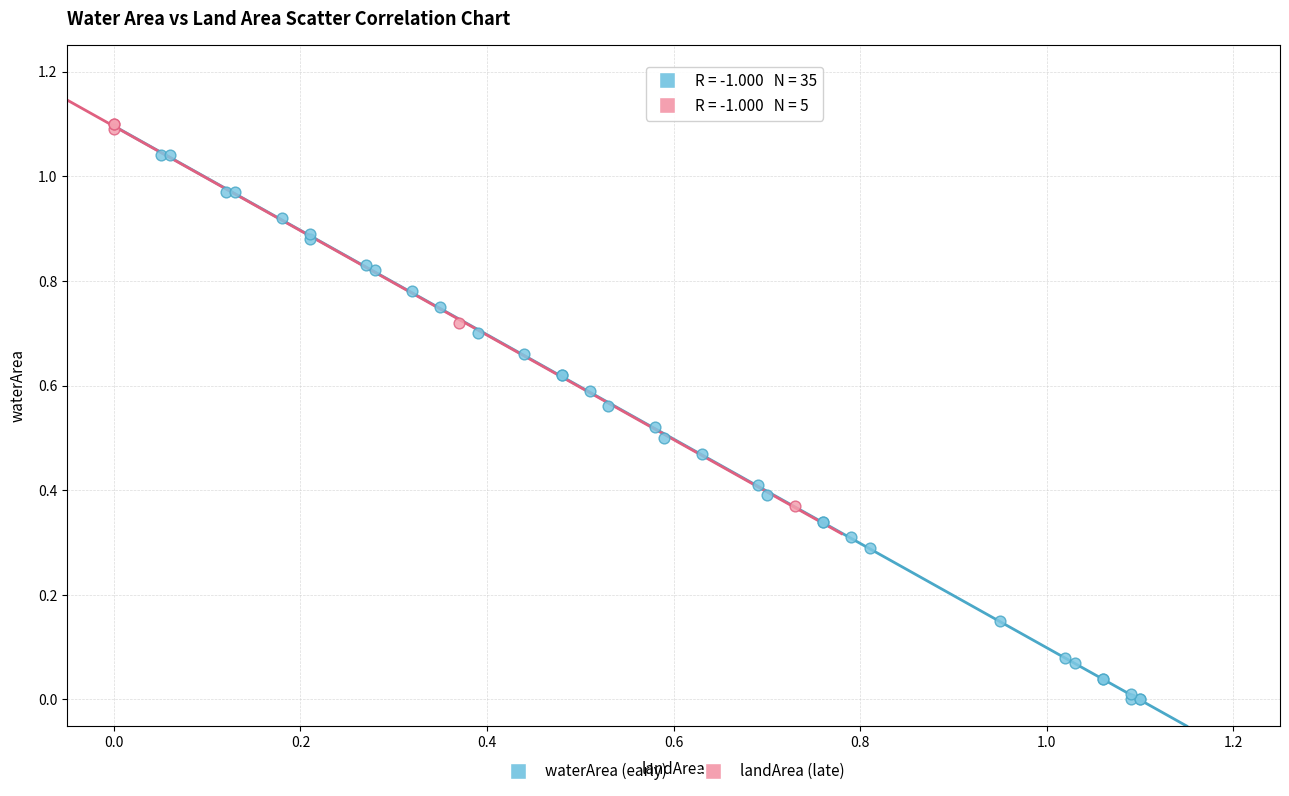

Which series has the widest spread of Y values?

waterArea (early)